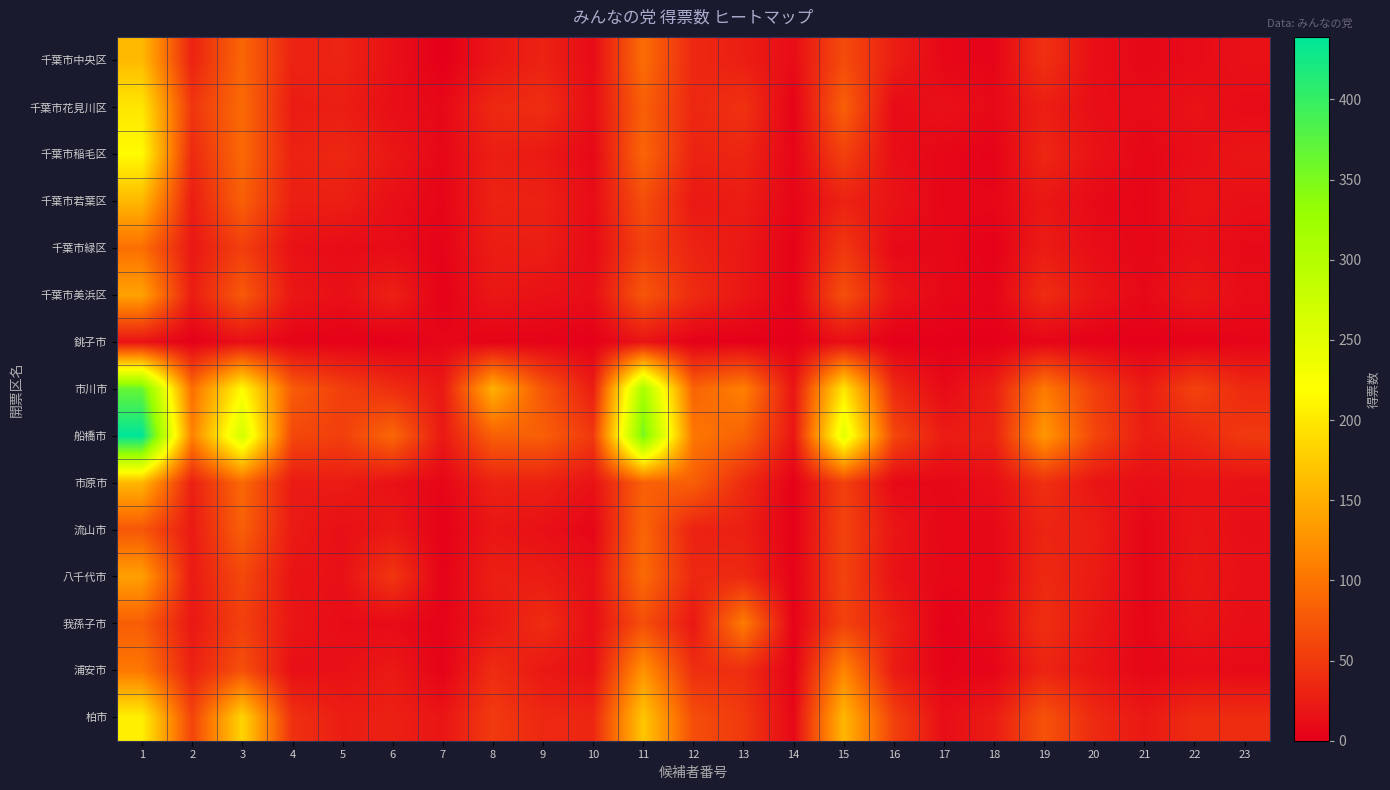

Which series has the widest spread of values?

船橋市